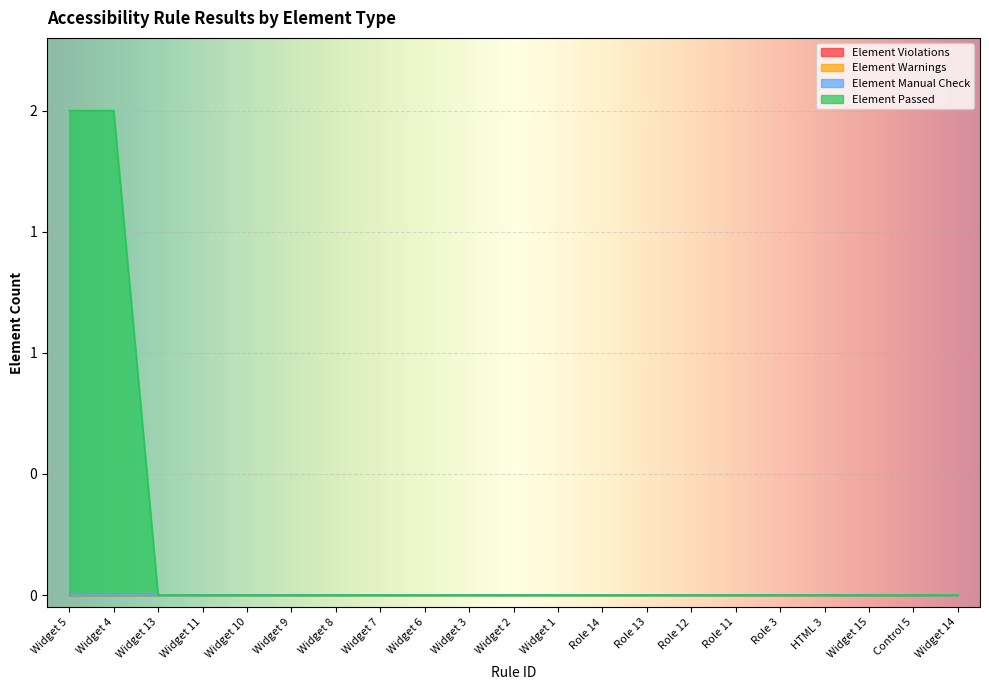

True or false: Element Violations and Element Manual Check intersect in this chart.

False